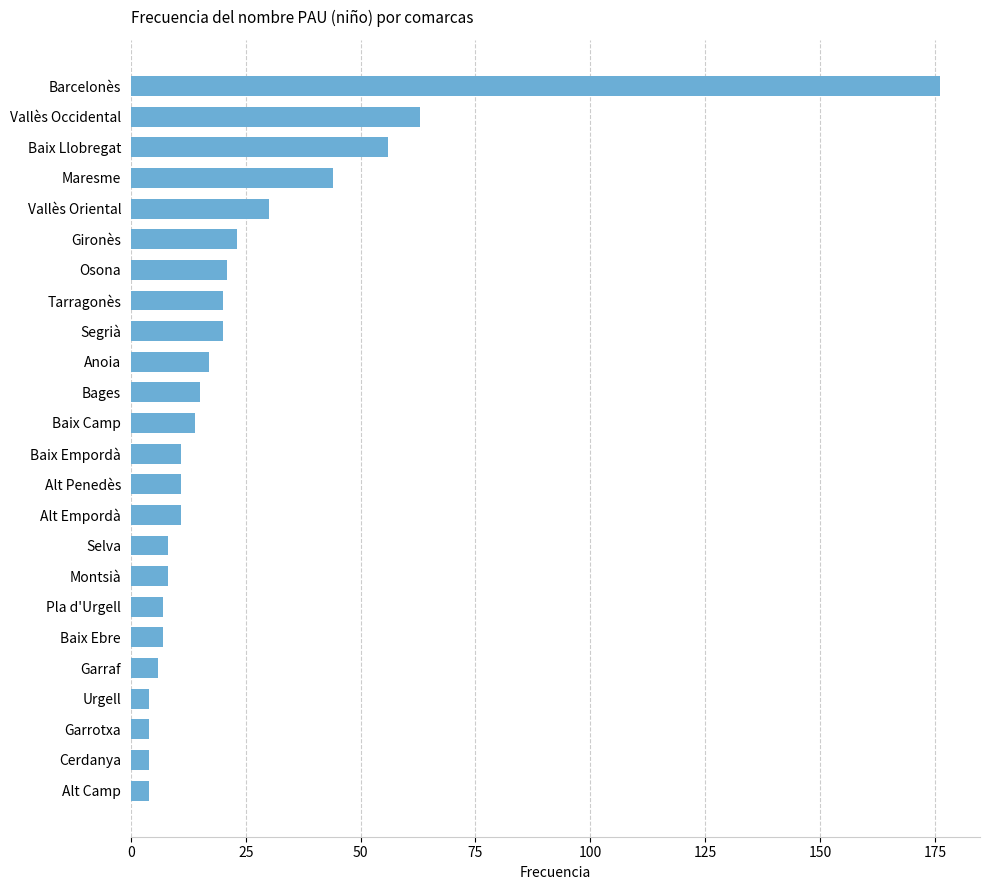

What is the smallest value displayed?

4